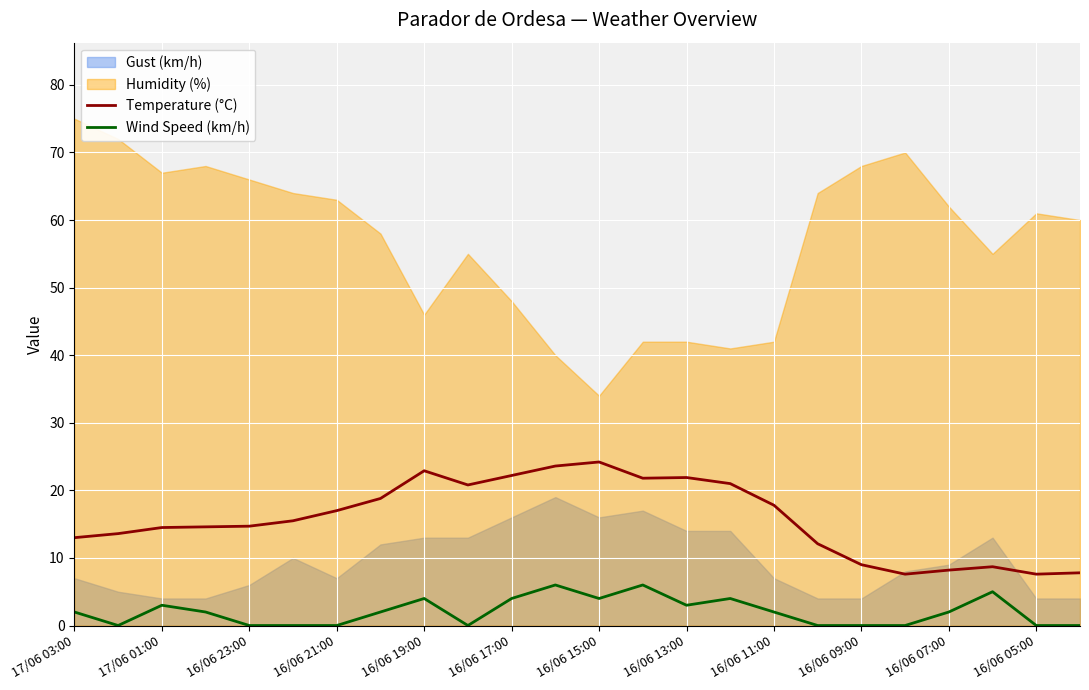

Is it true that Wind Speed (km/h) equals 0.0 at 16/06 21:00?

True